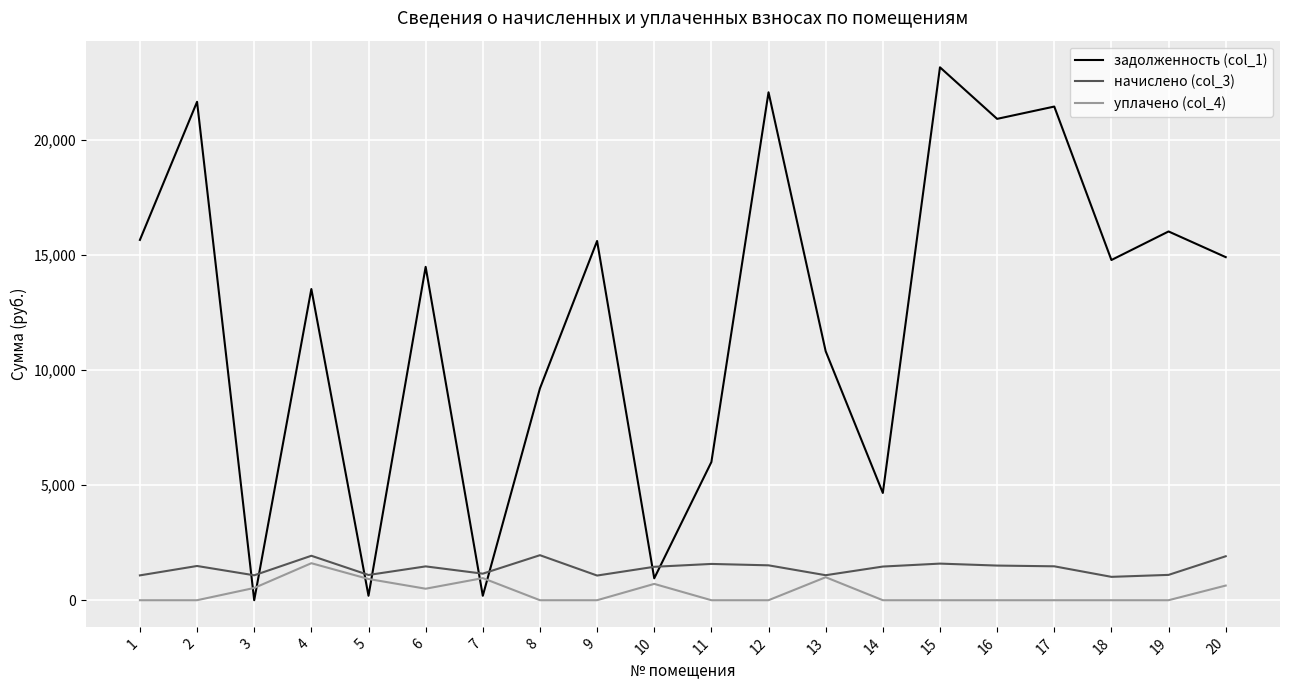

True or false: задолженность (col_1) has a value of 29931.5 at 12.

False